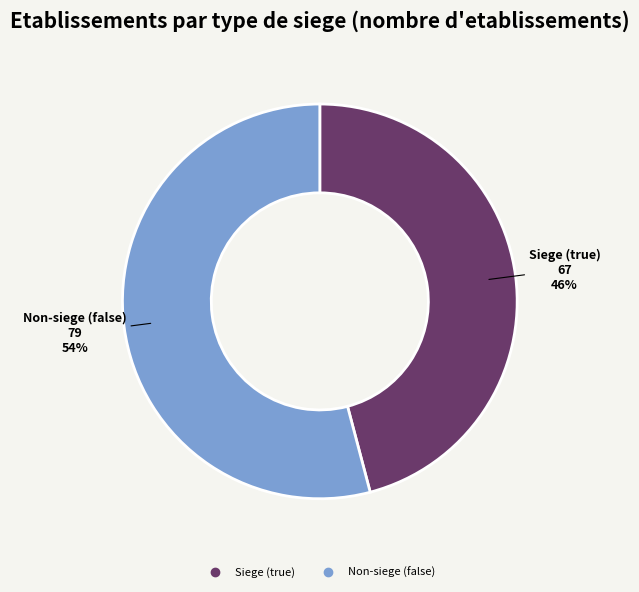

Does any single category account for the majority?

Yes